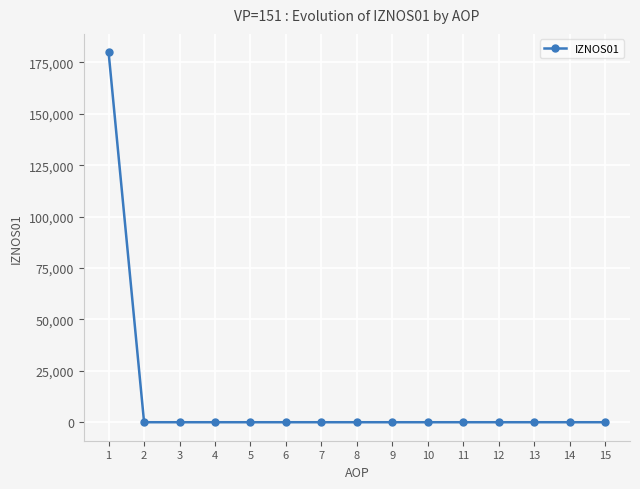

What is the maximum value shown in the chart?

179860.6